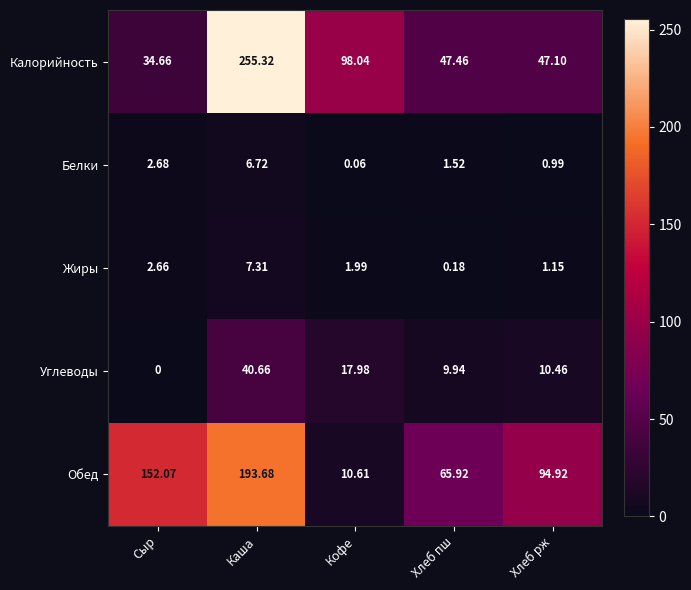

Rank the categories by Белки value from lowest to highest.

Кофе, Хлеб рж, Хлеб пш, Сыр, Каша